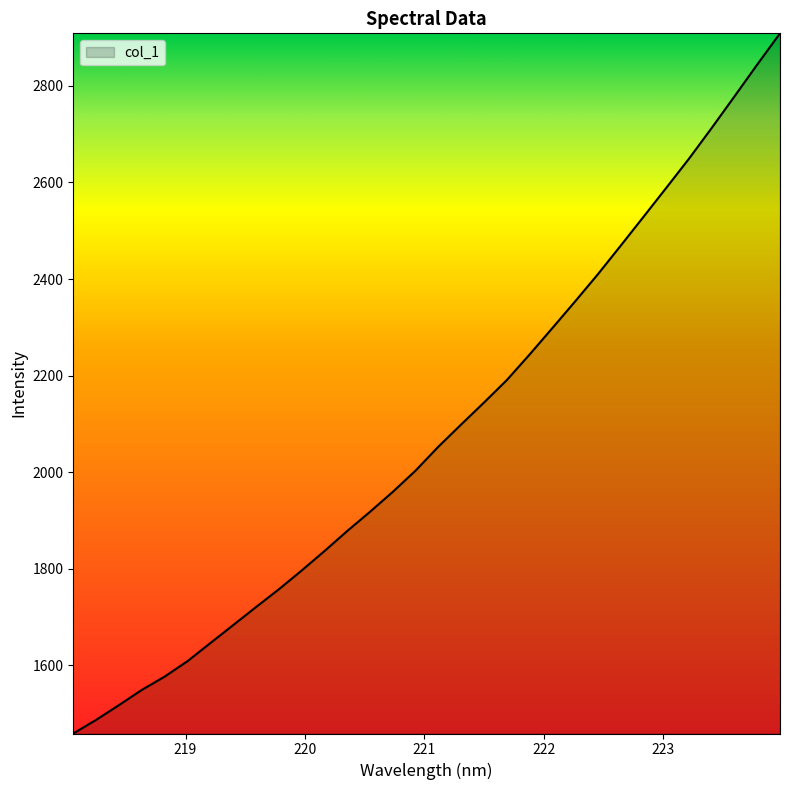

What is the difference between the maximum and minimum values?

1450.4